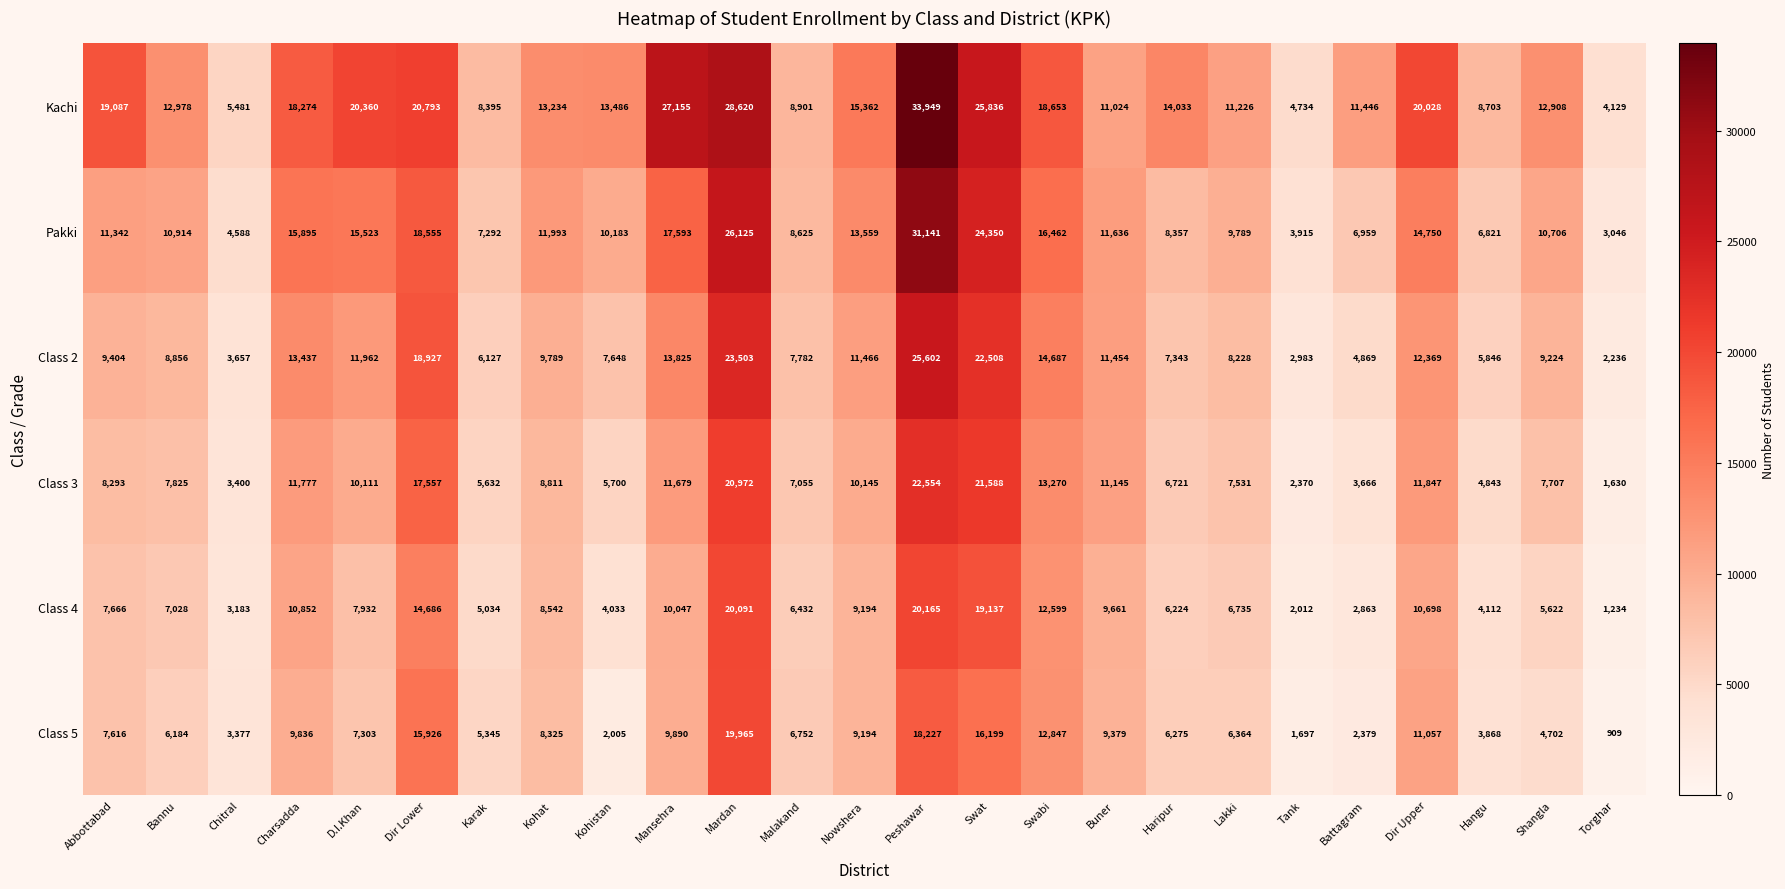

What is the sum of all Kachi values?

388795